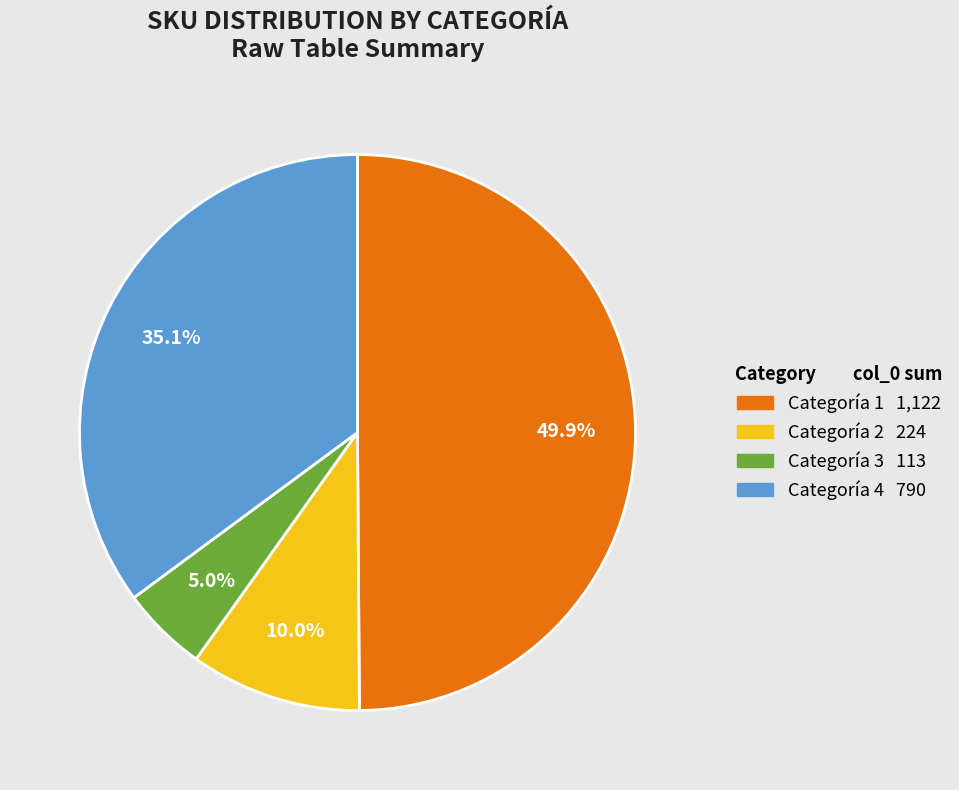

What percentage is NOT represented by Categoría 3?

95.0%